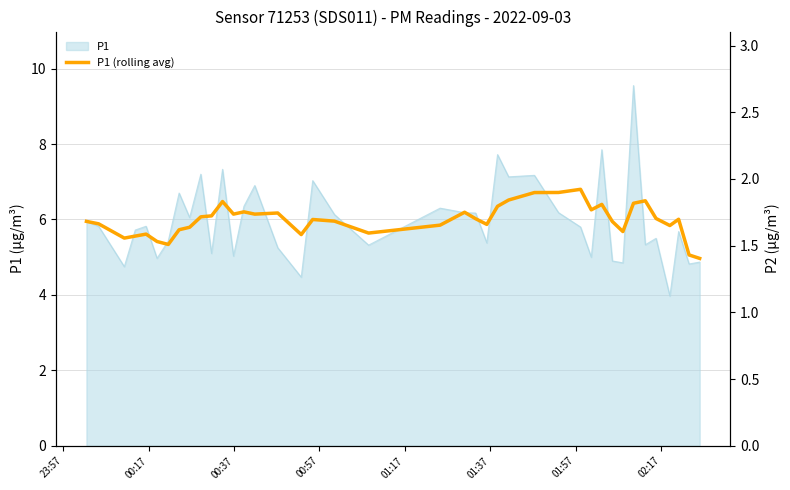

Which has a higher value, 23:57 or 00:37?

23:57